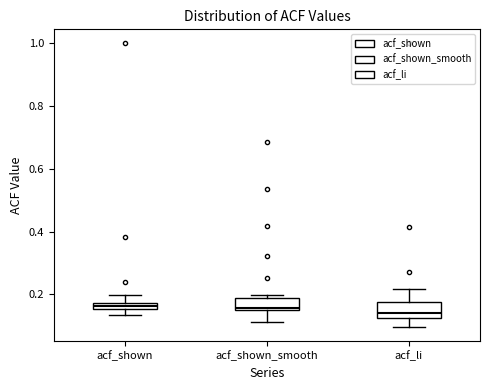

Where is the upper edge of the box for acf_shown on the y-axis? The values are not printed on the chart, so give them approximately, as read against the axis.

0.18